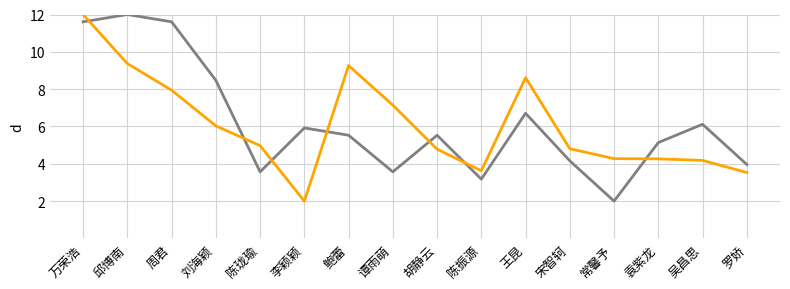

What is the difference between the highest and lowest values at 罗娇?

0.4